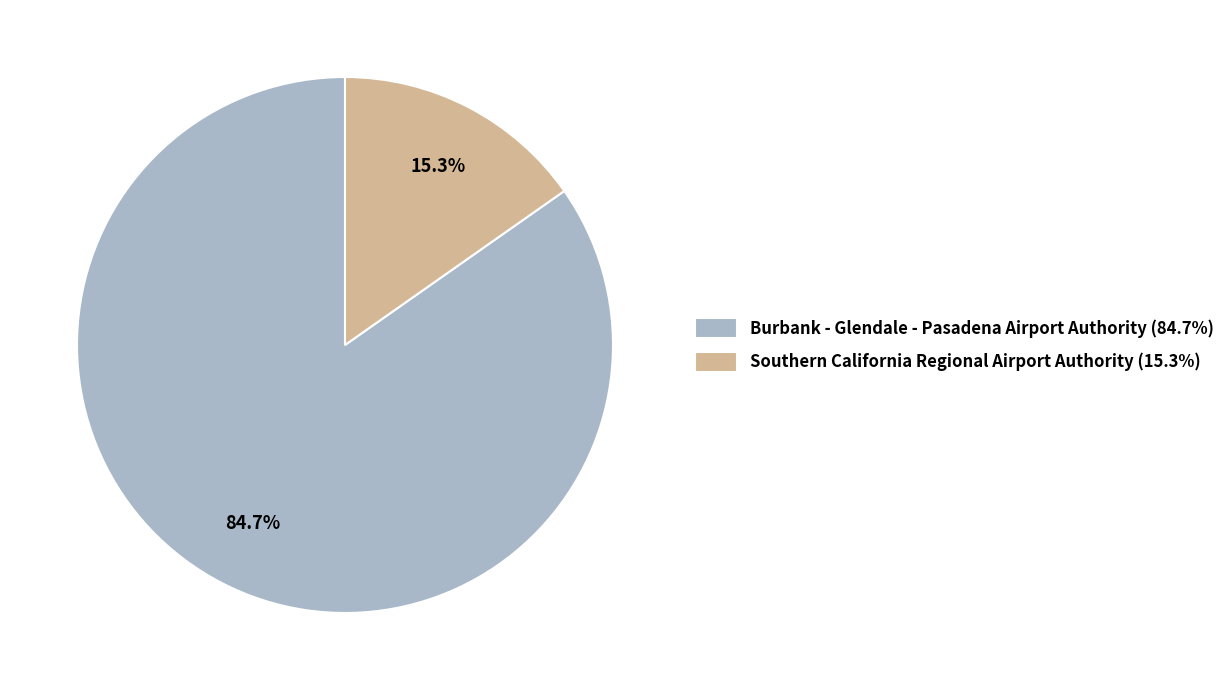

Combined, do Southern California Regional Airport Authority and Burbank - Glendale - Pasadena Airport Authority account for over 50%?

Yes